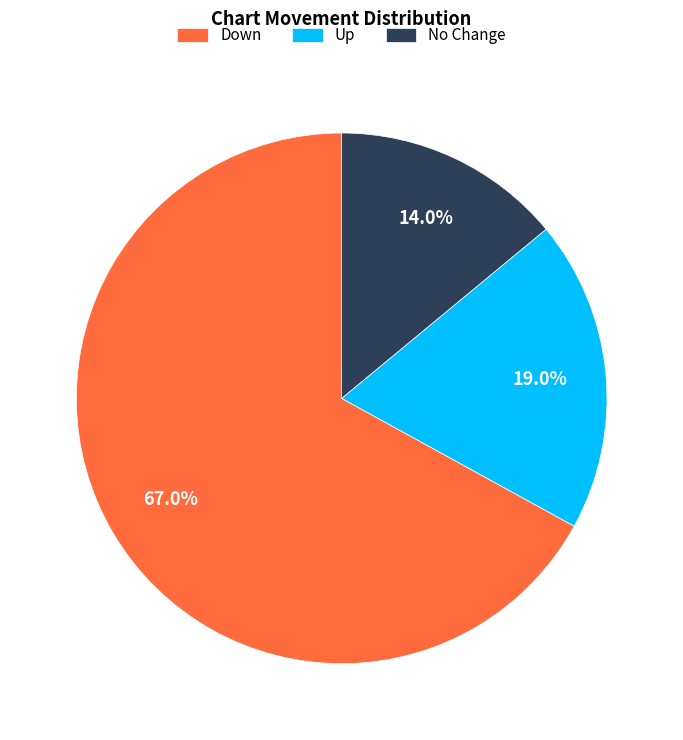

Which category has the smallest portion of the pie?

No Change